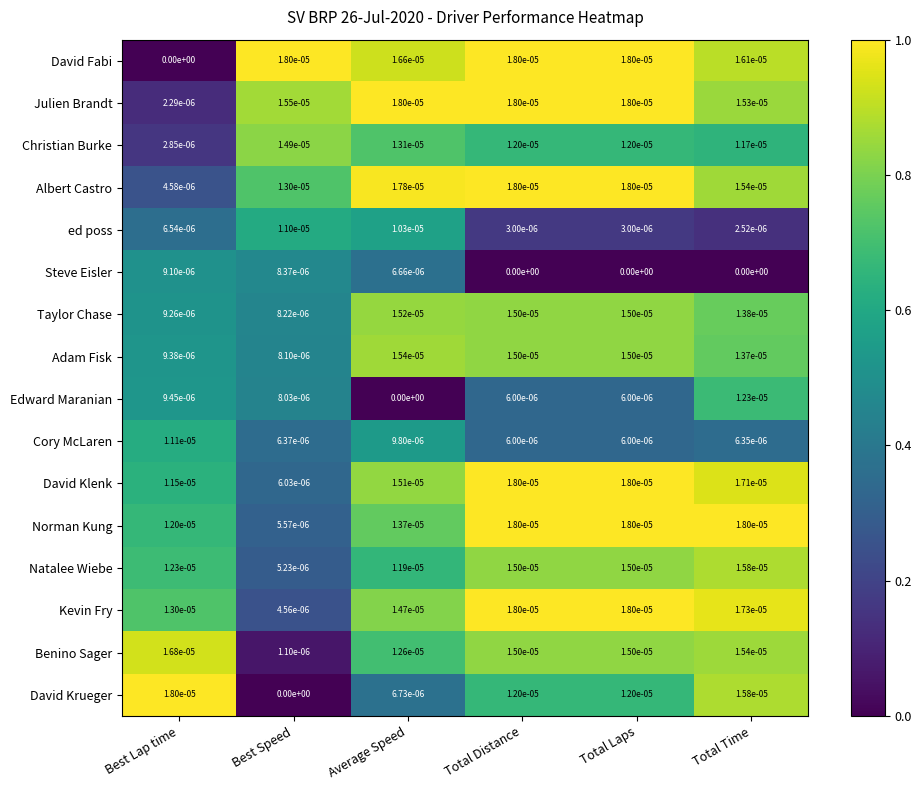

Which series has the largest total across all categories?

Julien Brandt